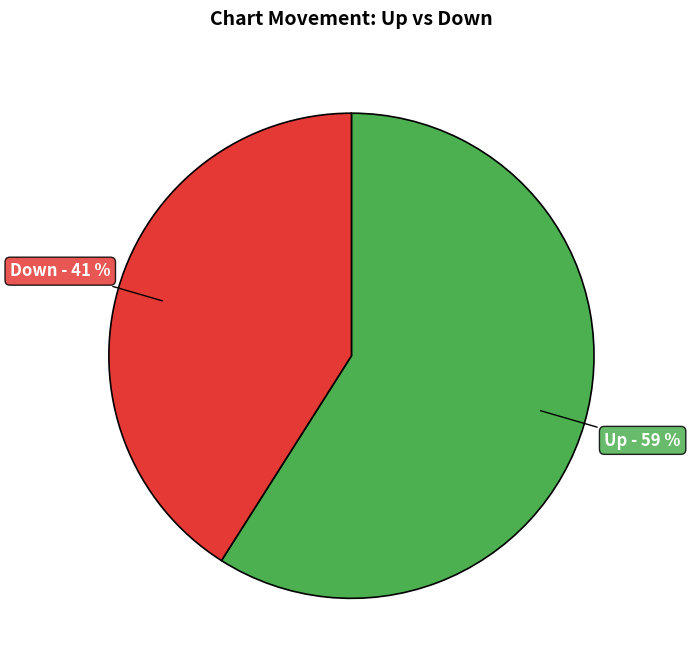

Is there a majority slice in this chart?

Yes